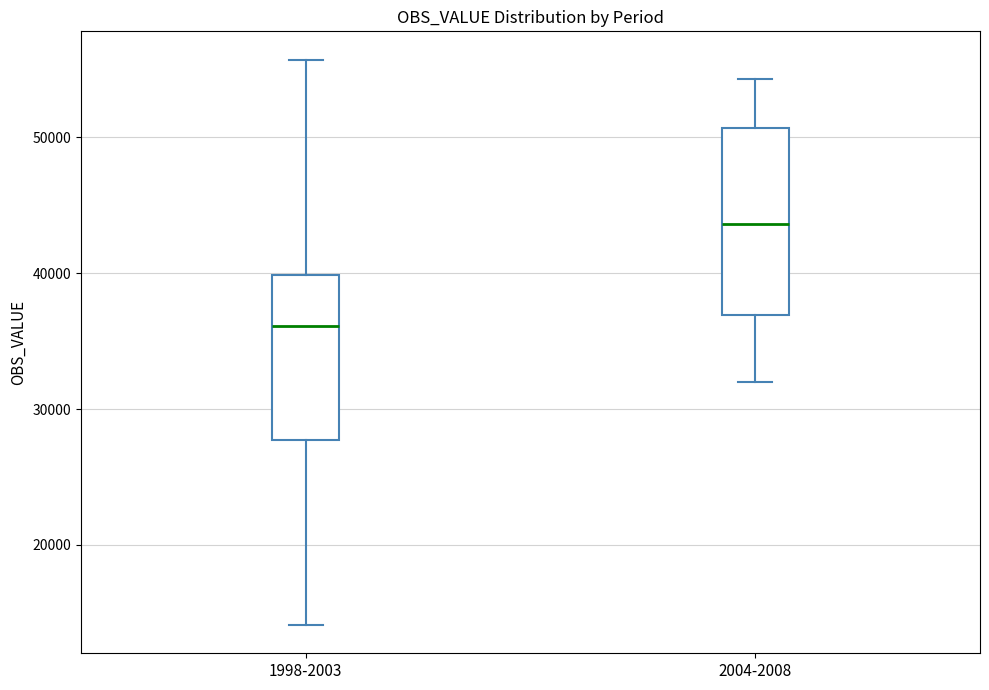

Reading left to right, transcribe this box plot: for each box, give where its median line is, the range the box spans, and where its two whiskers end, as read against the y-axis. The values are not printed on the chart, so give them approximately, as read against the axis.

1998-2003: median 36000, box 28000 to 40000, whiskers 14000 to 56000
2004-2008: median 44000, box 37000 to 51000, whiskers 32000 to 54000